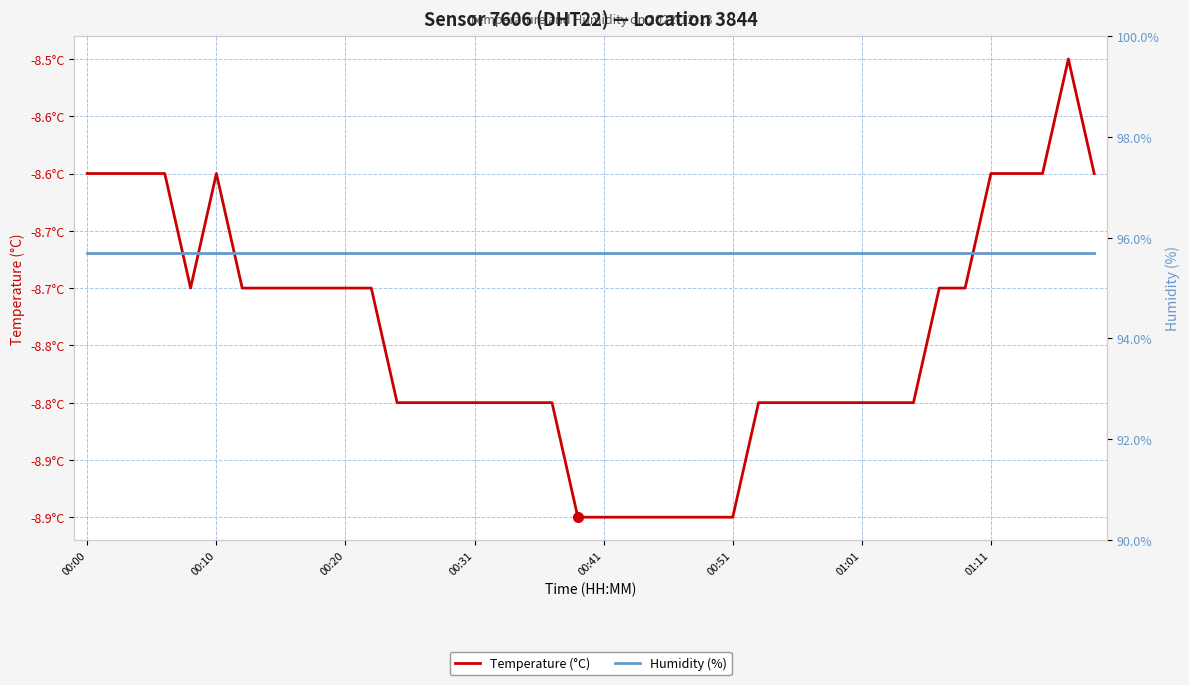

Between 00:31 and 00:41, which series saw the biggest shift?

Temperature (°C)